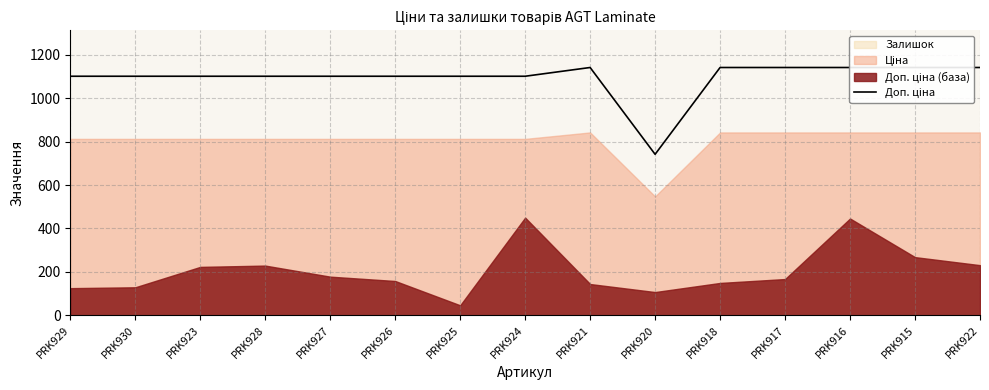

What position from the left is PRK920?

10